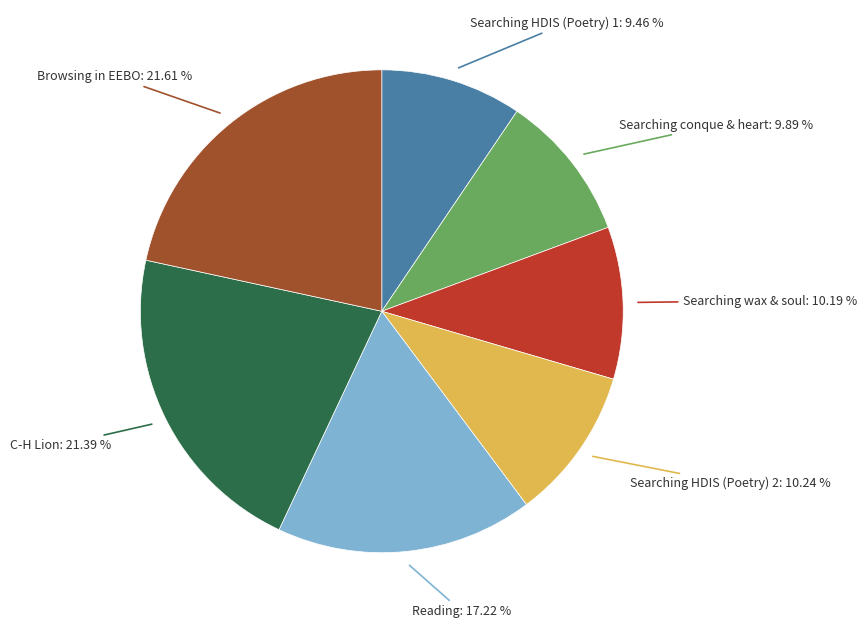

Is there a majority slice in this chart?

No